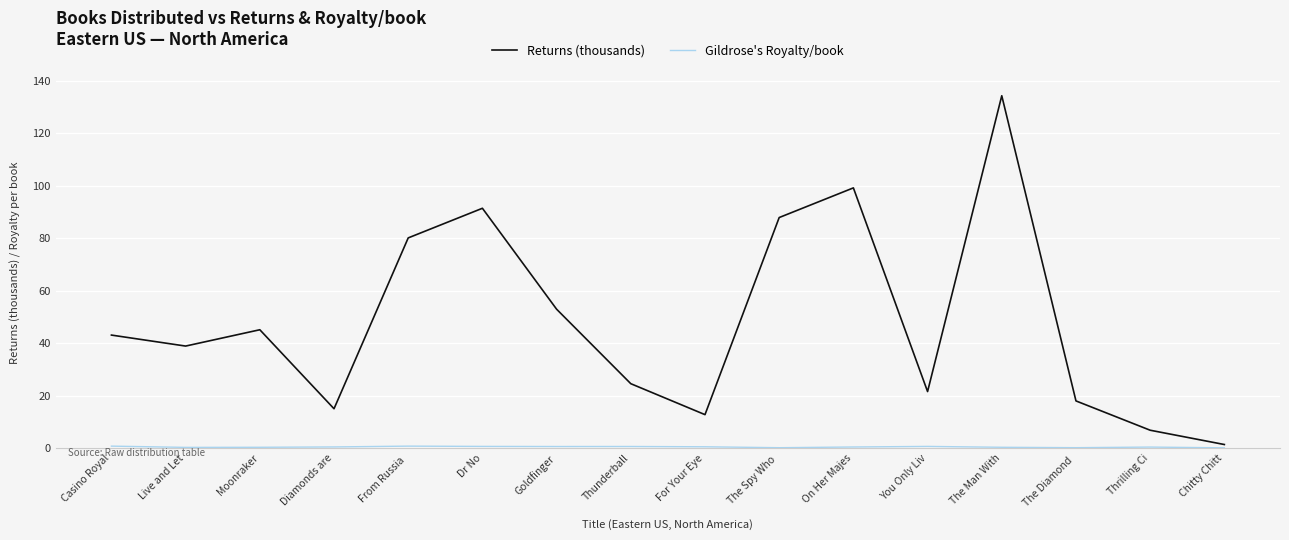

Which series has the largest total across all categories?

Returns (thousands)